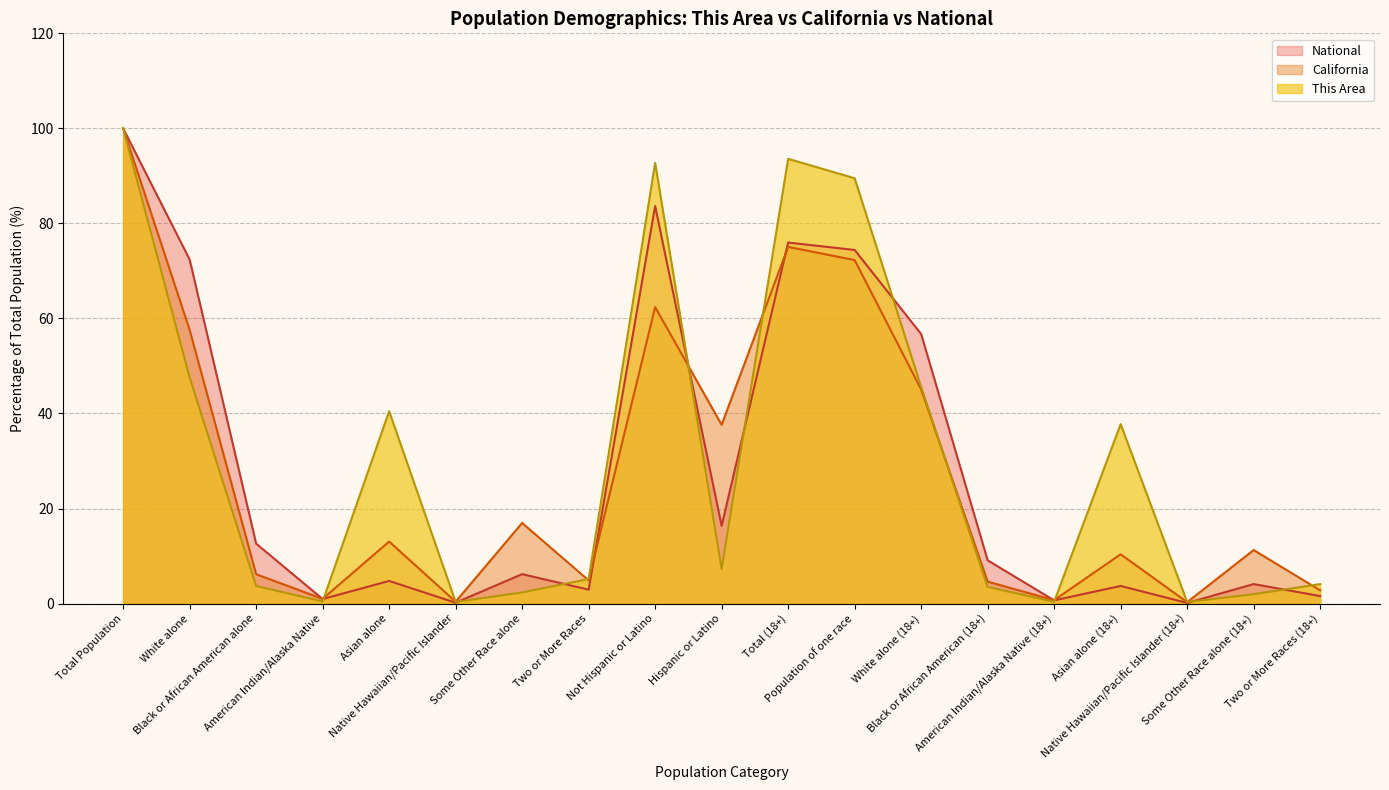

List the labels in order of This Area value, smallest first.

Native Hawaiian/Pacific Islander, Native Hawaiian/Pacific Islander (18+), American Indian/Alaska Native (18+), American Indian/Alaska Native, Some Other Race alone (18+), Some Other Race alone, Black or African American (18+), Black or African American alone, Two or More Races (18+), Two or More Races, Hispanic or Latino, Asian alone (18+), Asian alone, White alone (18+), White alone, Population of one race, Not Hispanic or Latino, Total (18+), Total Population